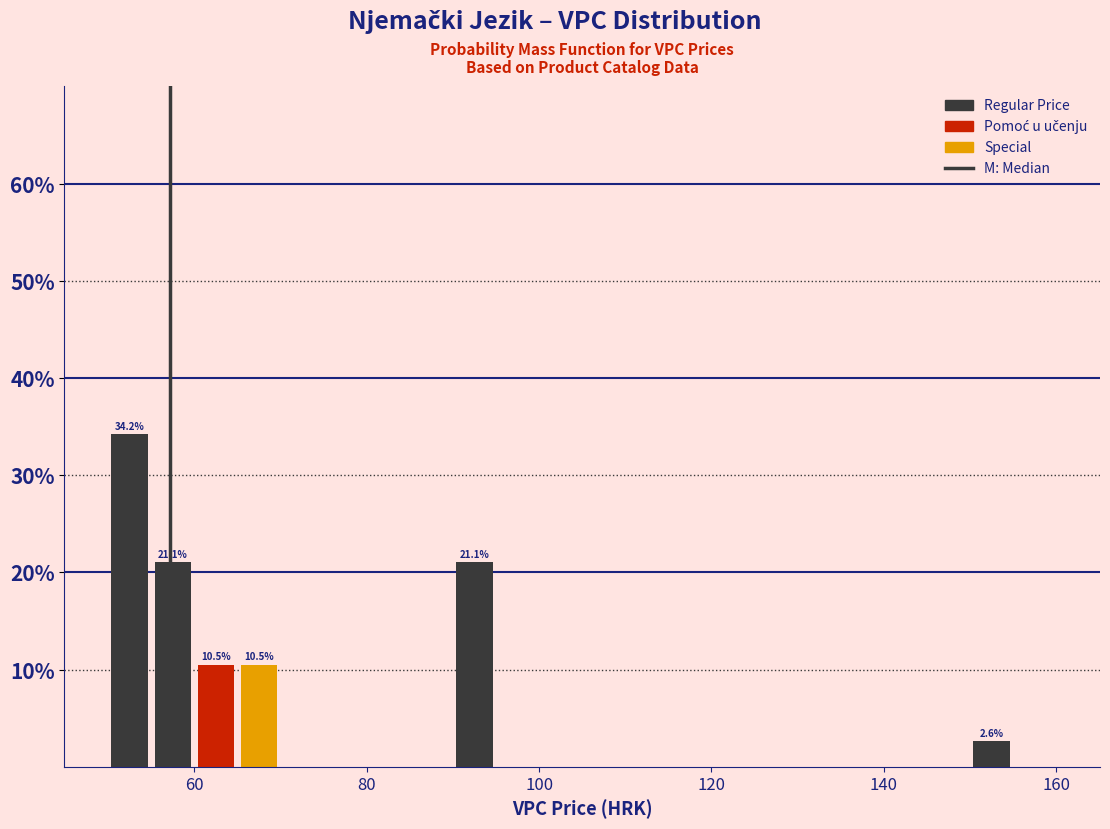

Read against the x-axis, roughly where is the centre of the tallest bar?

52